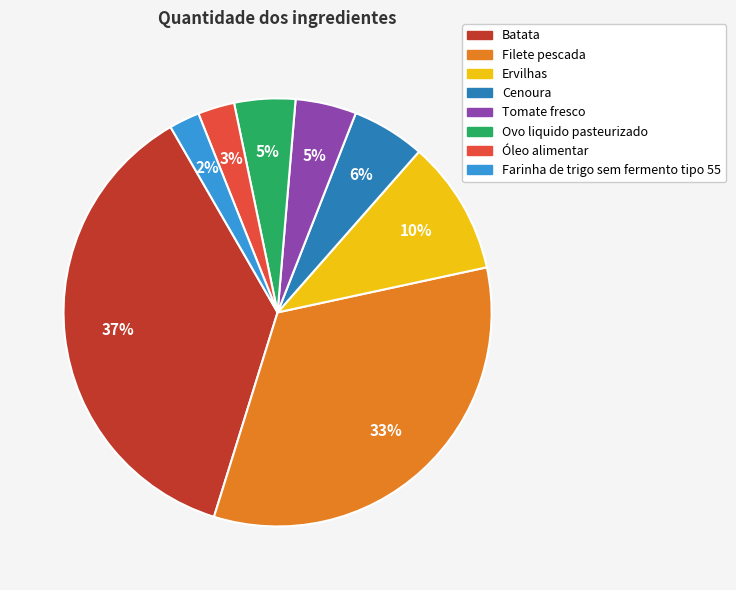

Approximately how many times larger is the value at Cenoura compared to Óleo alimentar?

2.0